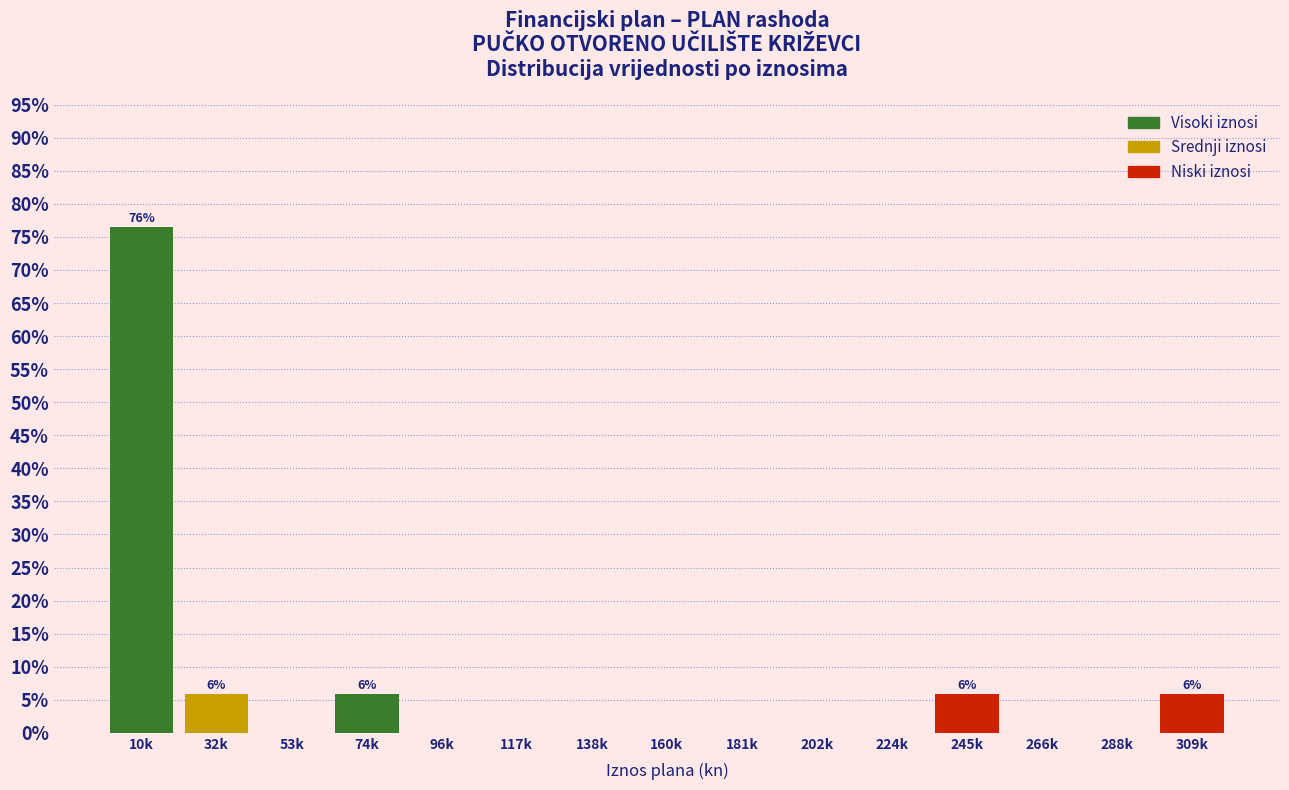

Reading left to right, what are all the values shown in this chart?

10k=76.5	32k=5.9	53k=0.0	74k=5.9	96k=0.0	117k=0.0	138k=0.0	160k=0.0	181k=0.0	202k=0.0	224k=0.0	245k=5.9	266k=0.0	288k=0.0	309k=5.9